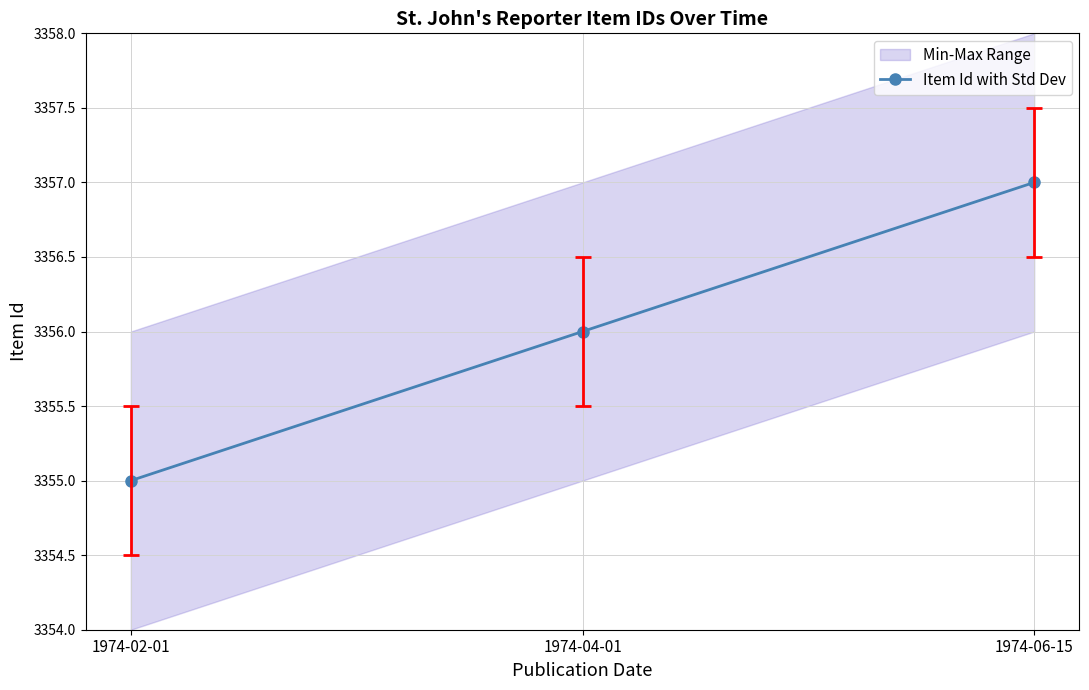

What is the label of the 2nd point from the right?

1974-04-01